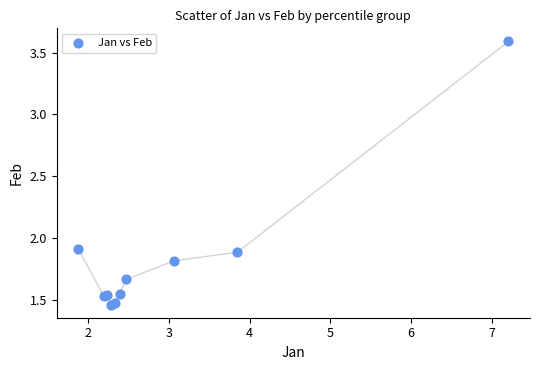

What Y value in the scatter plot is closest to 2?

1.9